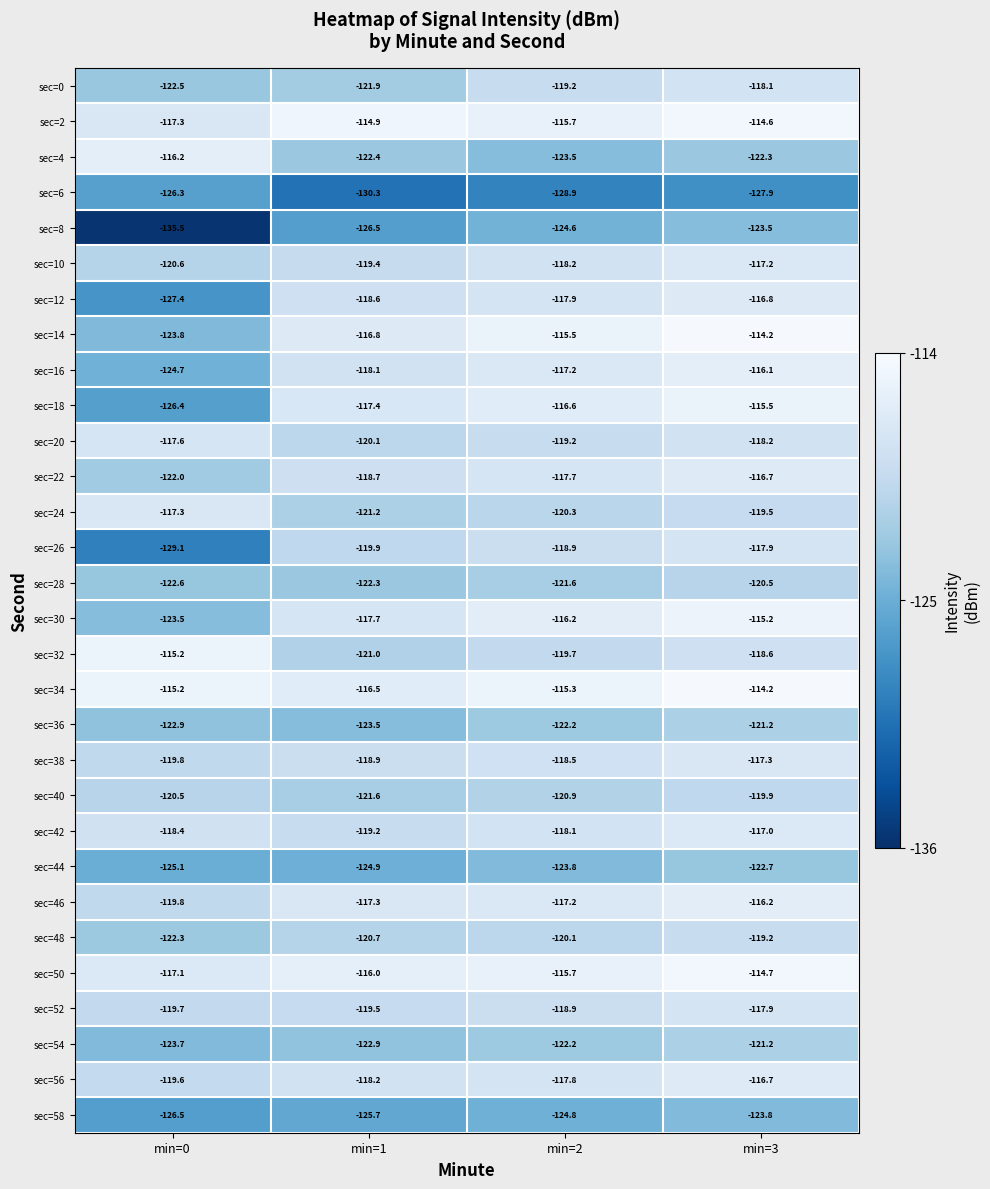

True or false: sec=24 has a value of -119.5 at min=3.

True